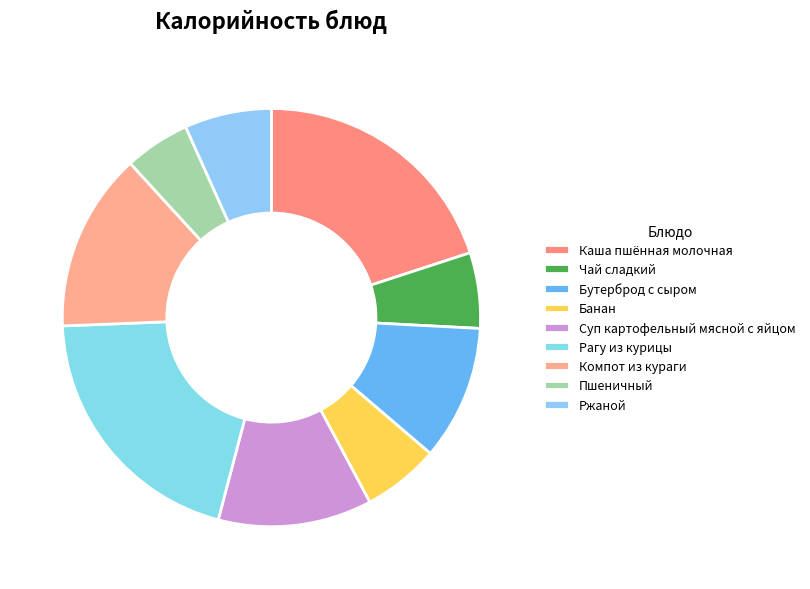

What percentage is the Бутерброд с сыром slice, to the nearest percent?

10%